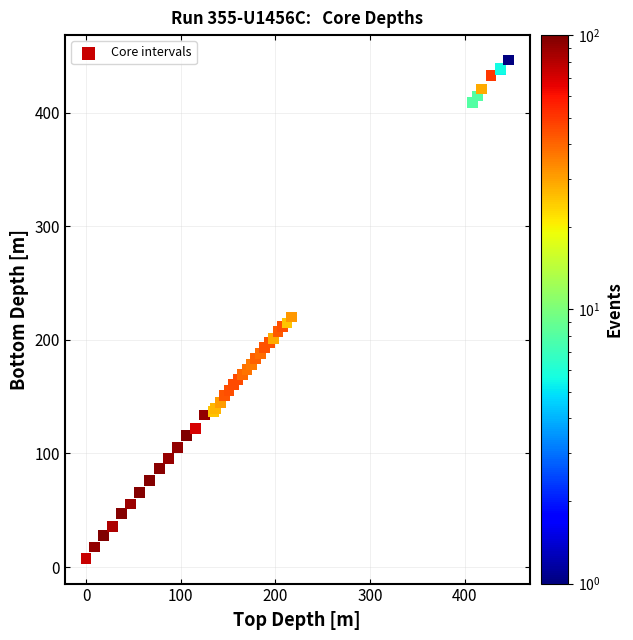

What Y value in the scatter plot is closest to 226?

220.2